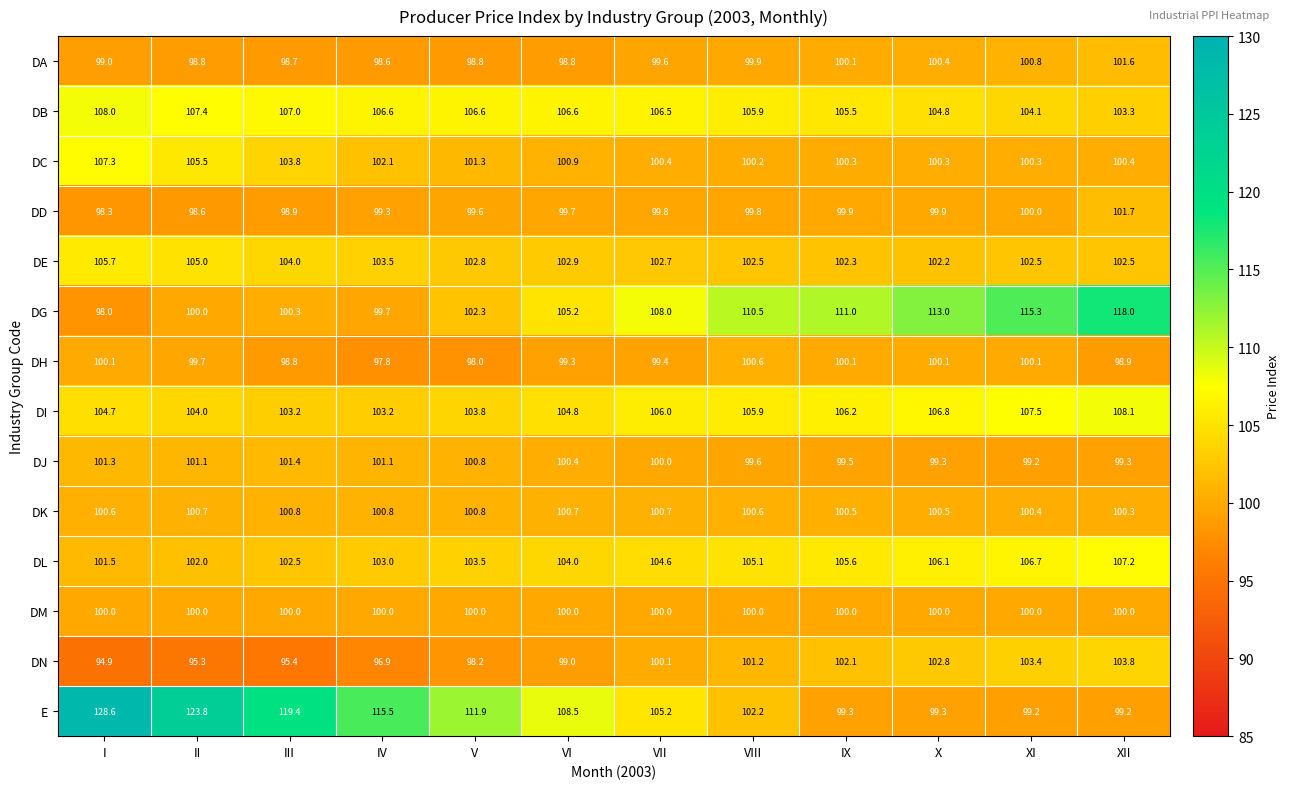

What is the minimum value shown in the chart?

94.9